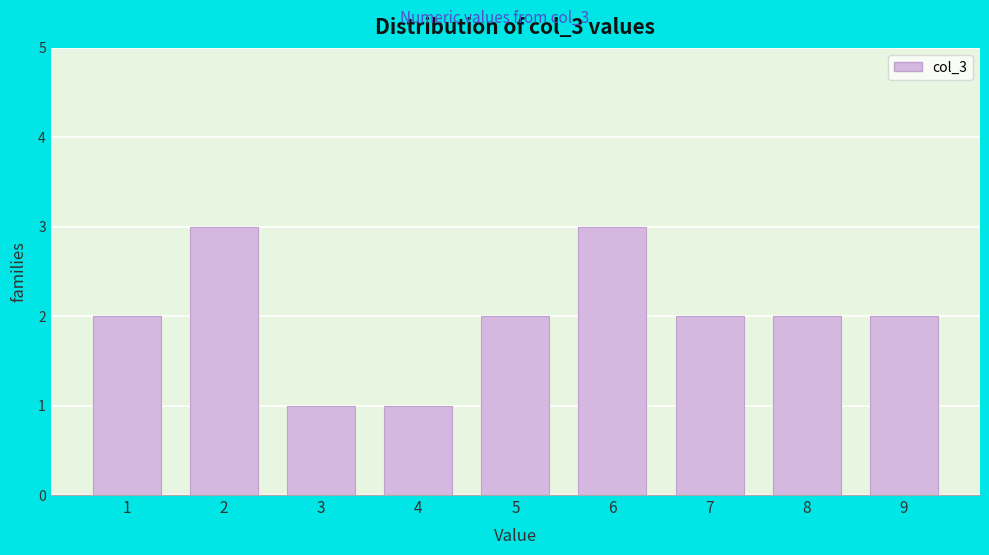

Reading left to right, what are all the values shown in this chart?

1=2	2=3	3=1	4=1	5=2	6=3	7=2	8=2	9=2